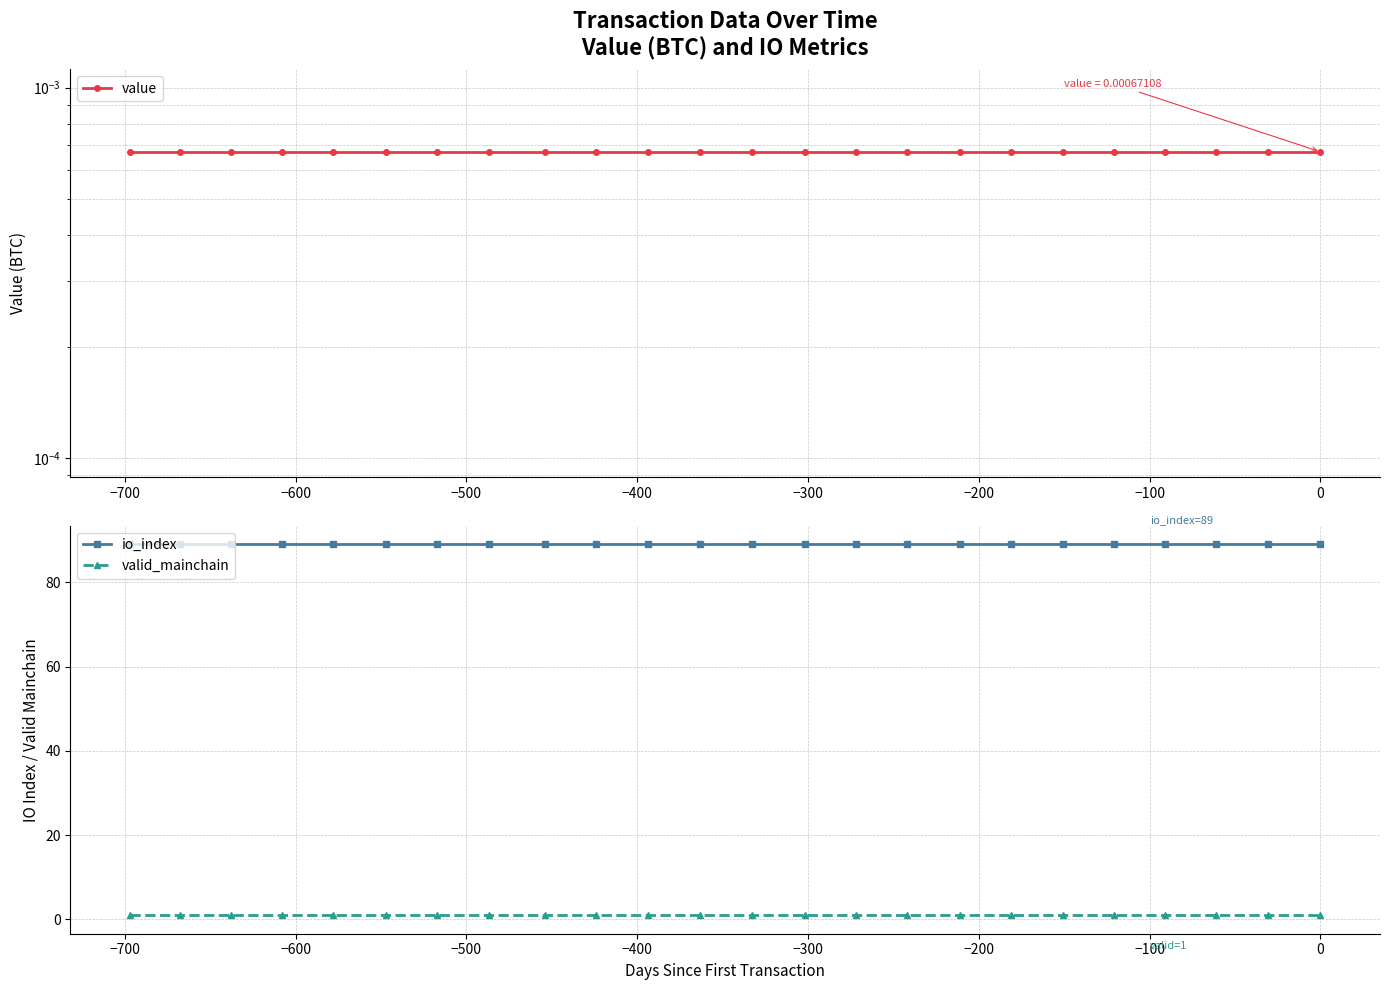

True or false: valid_mainchain and io_index intersect in this chart.

False